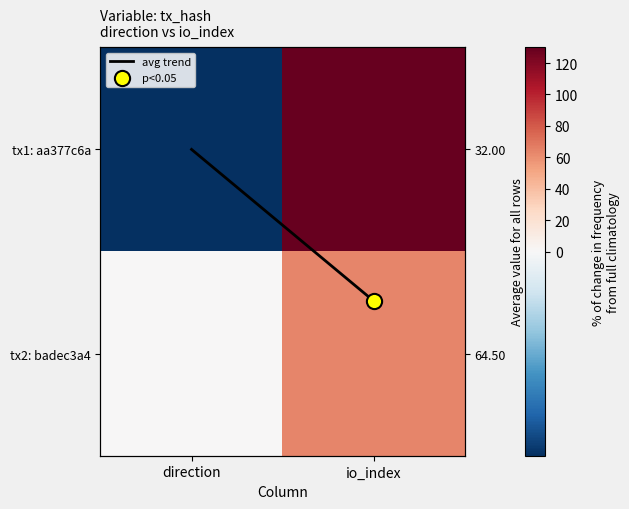

True or false: tx2: badec3a4 has a value of 12.8 at io_index.

False